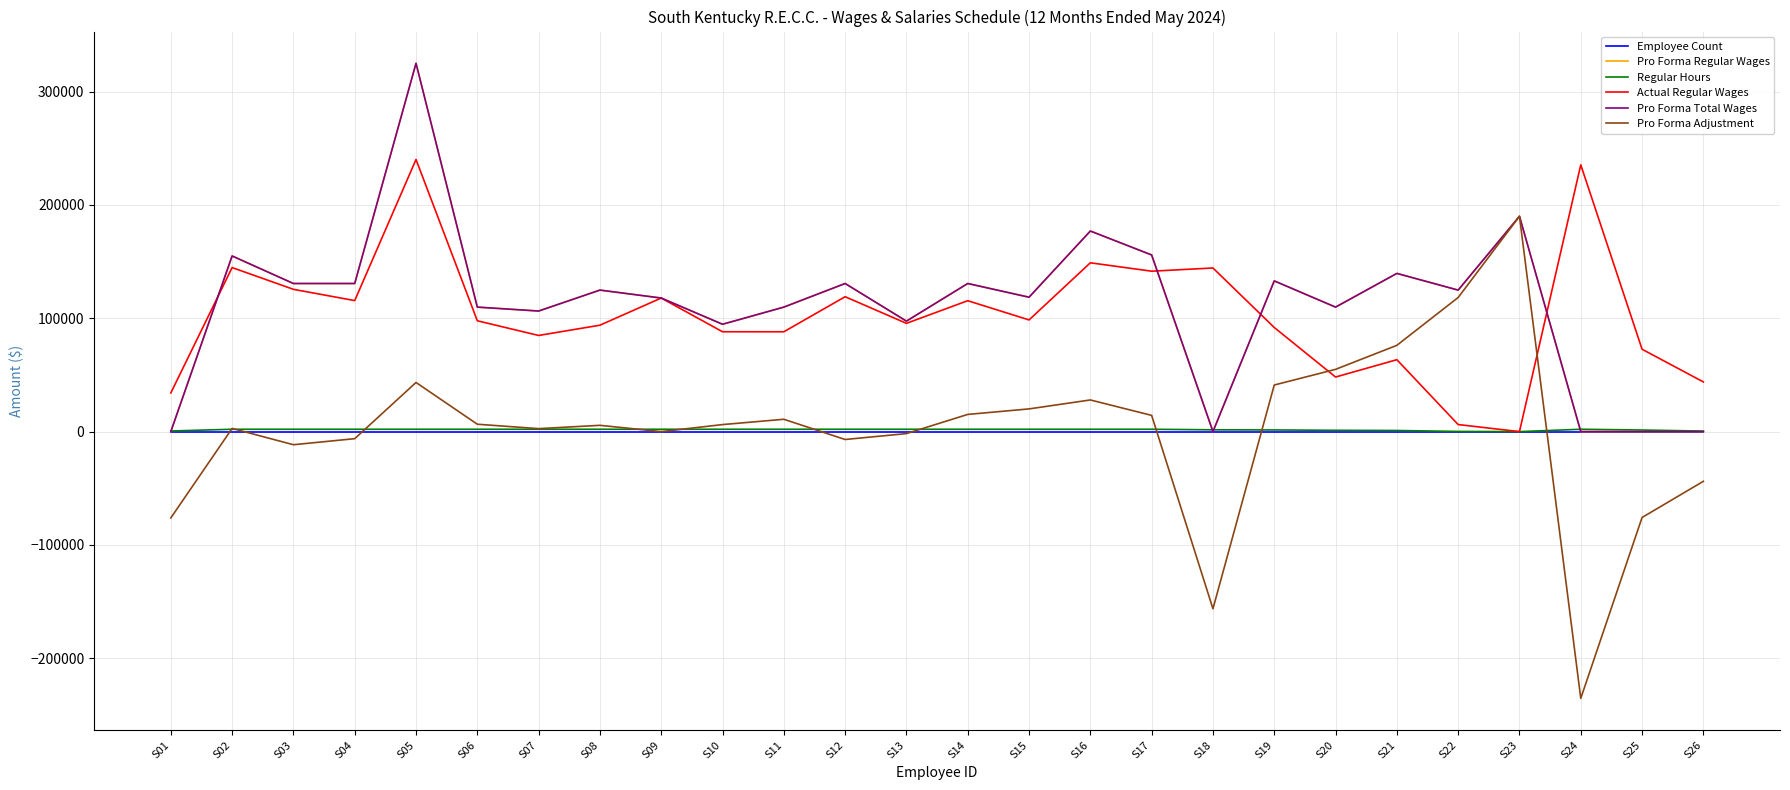

What is the value of the Regular Hours point at the 8th from the left?

2080.0